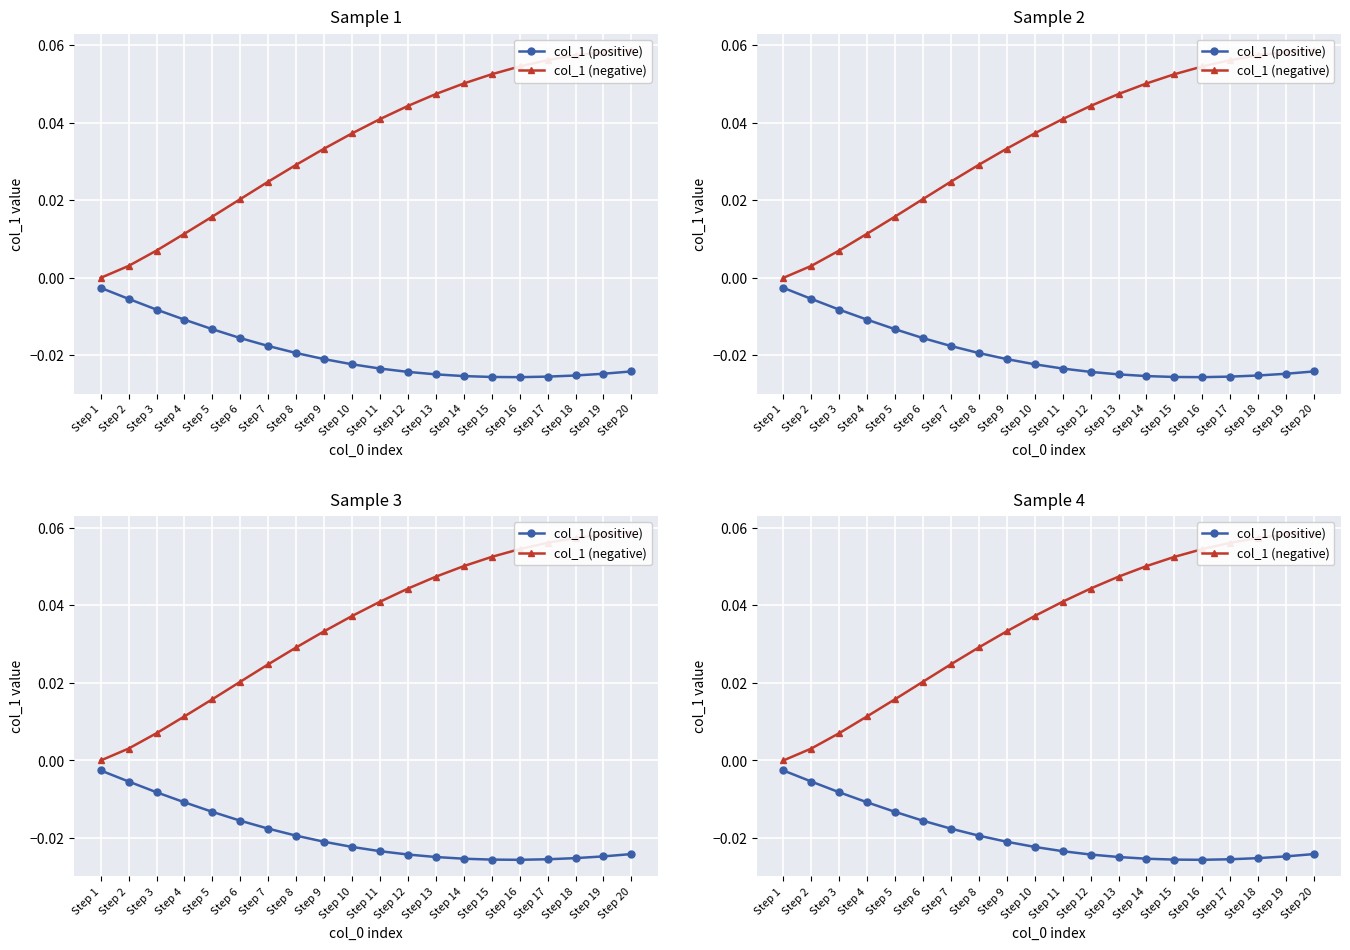

True or false: col_1 (negative) has more than 0 points higher than both neighbors.

False